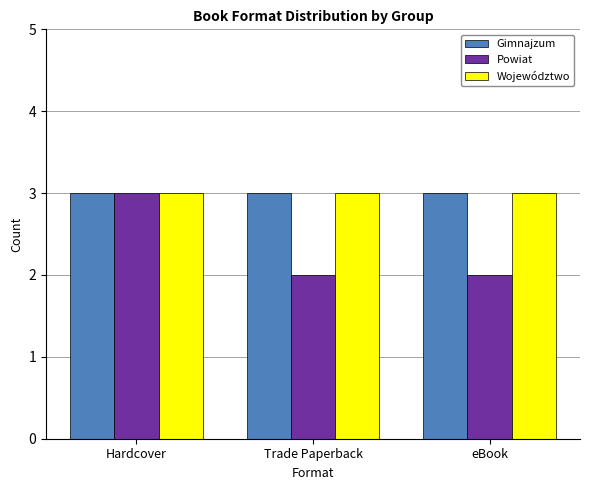

What are all the series names shown in the legend?

Gimnajzum, Powiat, Województwo